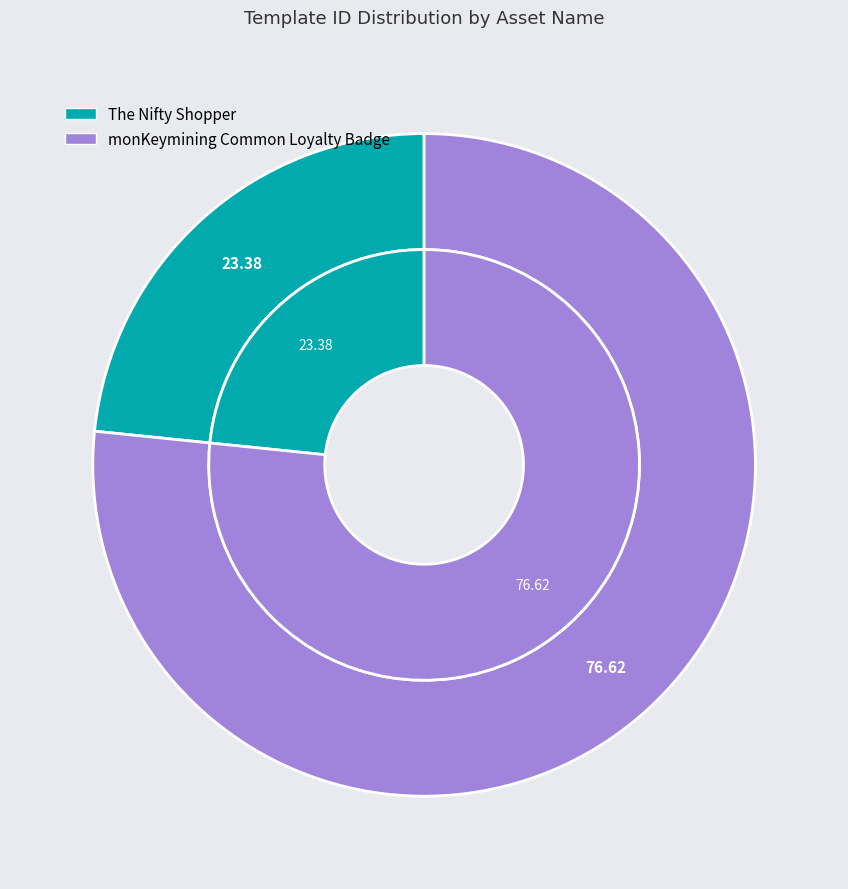

To the nearest percent, what percentage of the pie is The Nifty Shopper?

23%